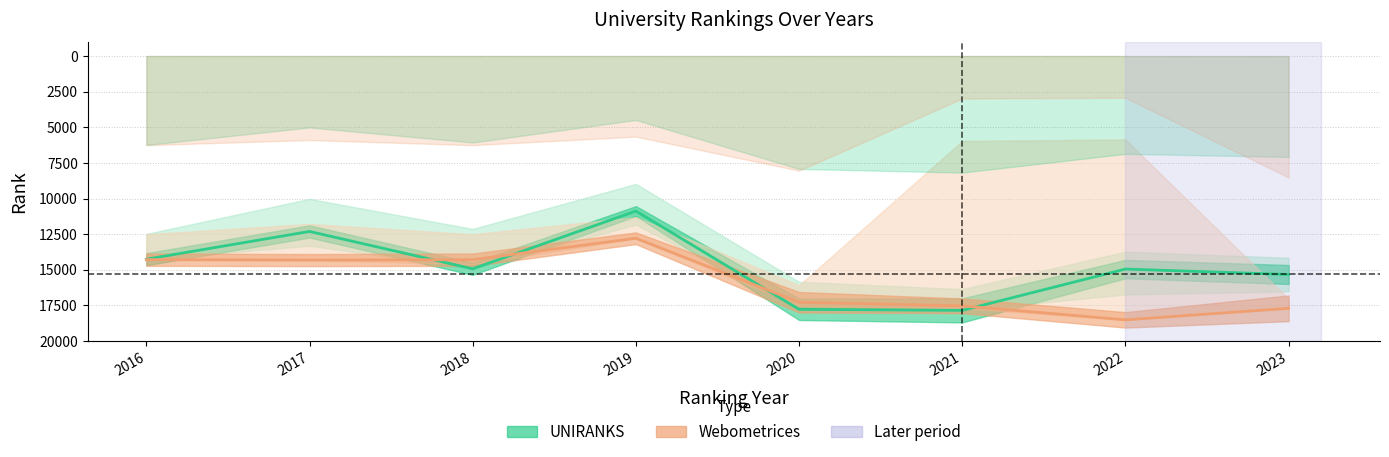

How many lines are shown in the chart?

2